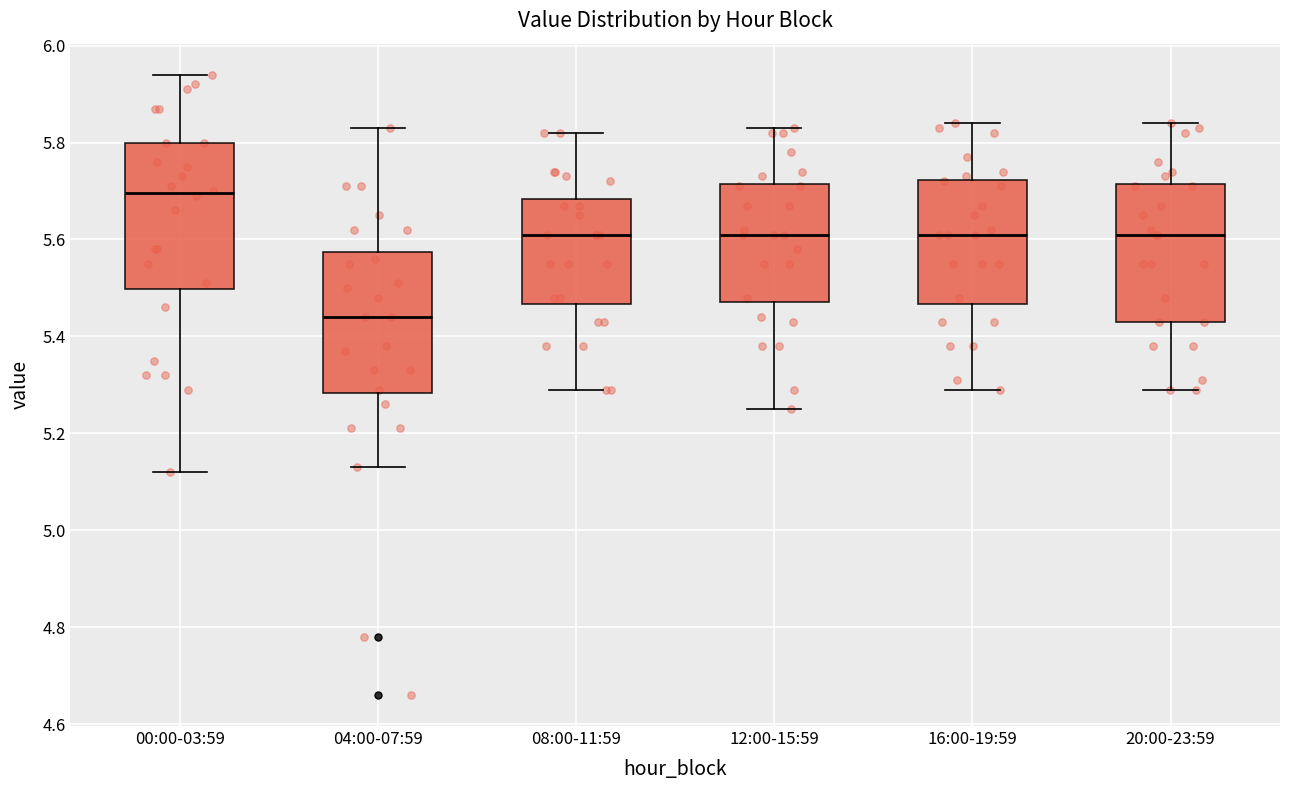

Reading left to right, transcribe this box plot: for each box, give where its median line is, the range the box spans, and where its two whiskers end, as read against the y-axis. The values are not printed on the chart, so give them approximately, as read against the axis.

00:00-03:59: median 5.70, box 5.50 to 5.80, whiskers 5.12 to 5.94
04:00-07:59: median 5.44, box 5.28 to 5.58, whiskers 5.14 to 5.84
08:00-11:59: median 5.62, box 5.46 to 5.68, whiskers 5.30 to 5.82
12:00-15:59: median 5.62, box 5.48 to 5.72, whiskers 5.26 to 5.84
16:00-19:59: median 5.62, box 5.46 to 5.72, whiskers 5.30 to 5.84
20:00-23:59: median 5.62, box 5.44 to 5.72, whiskers 5.30 to 5.84